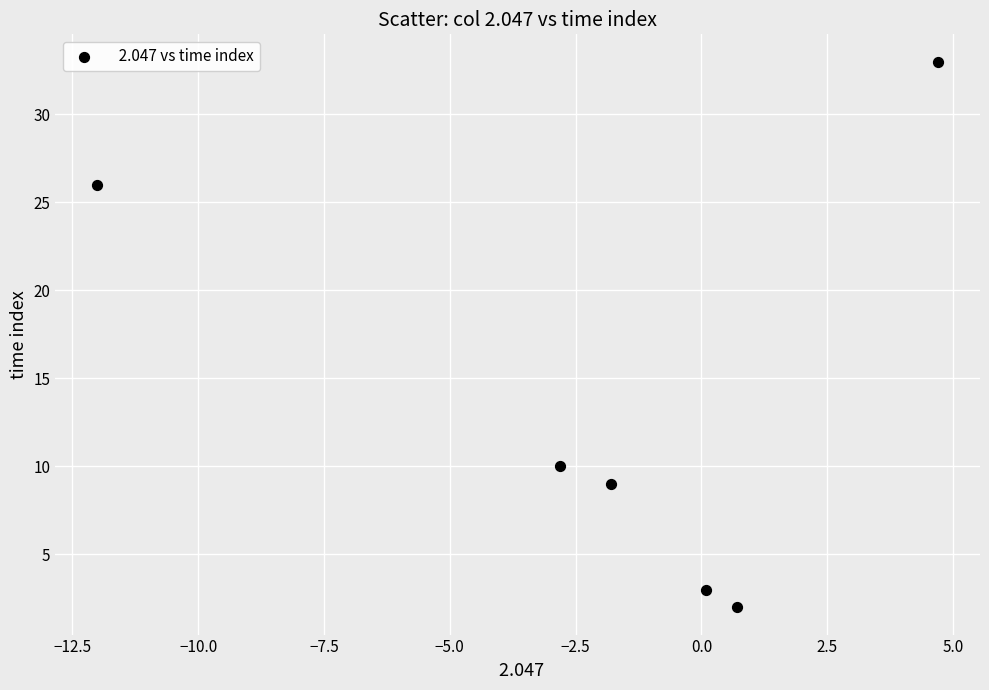

What Y value in the scatter plot is closest to 17?

10